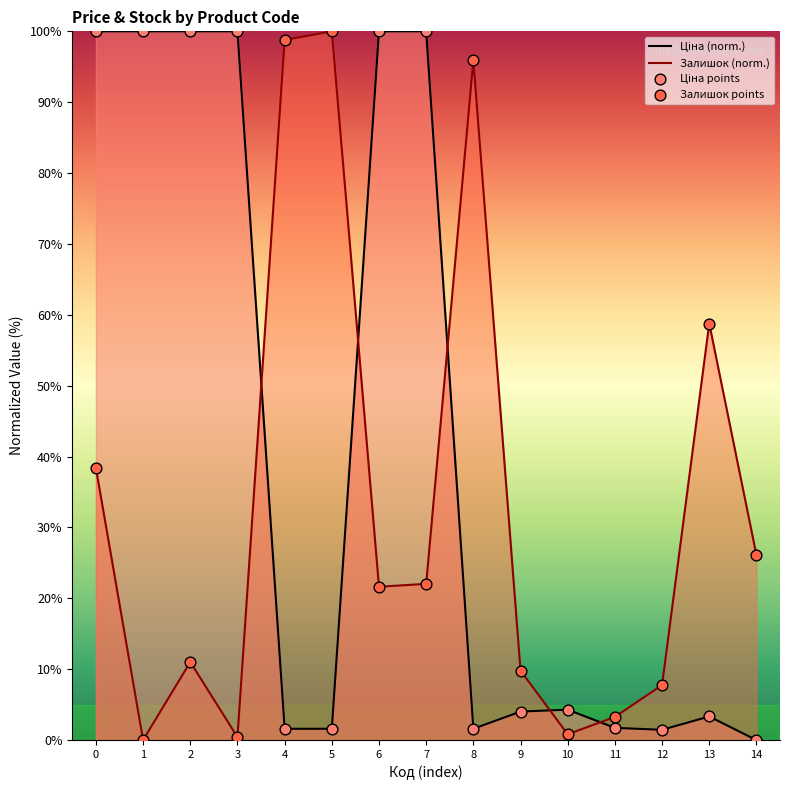

Which series contains the highest Y value?

Ціна